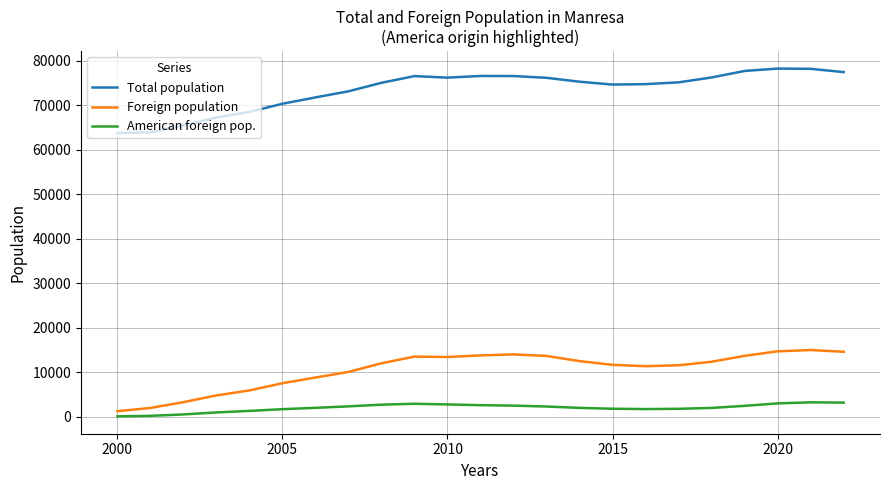

What is the maximum value for Foreign population?

15027